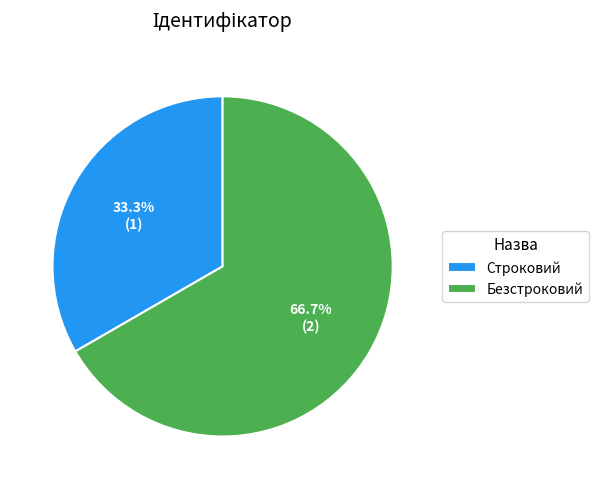

Which slice is the largest?

Безстроковий